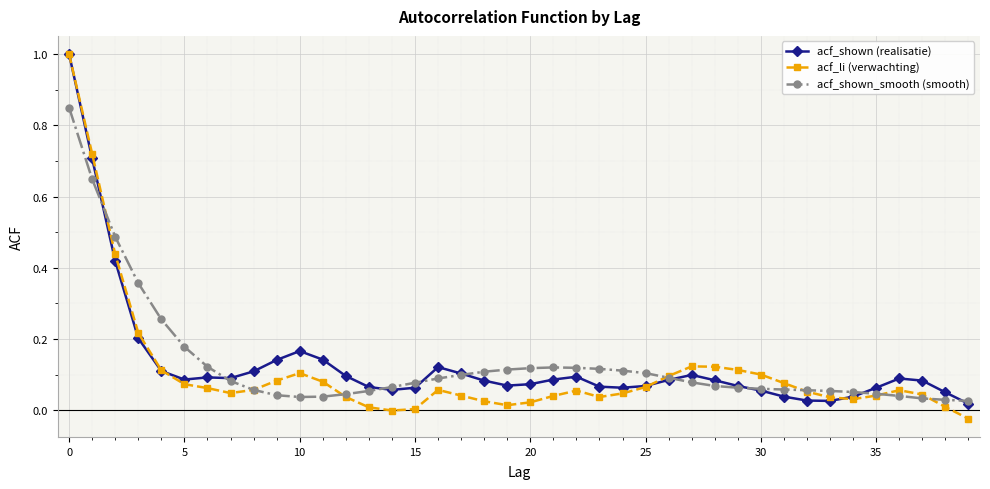

What is the highest value of the acf_li (verwachting) series?

1.0